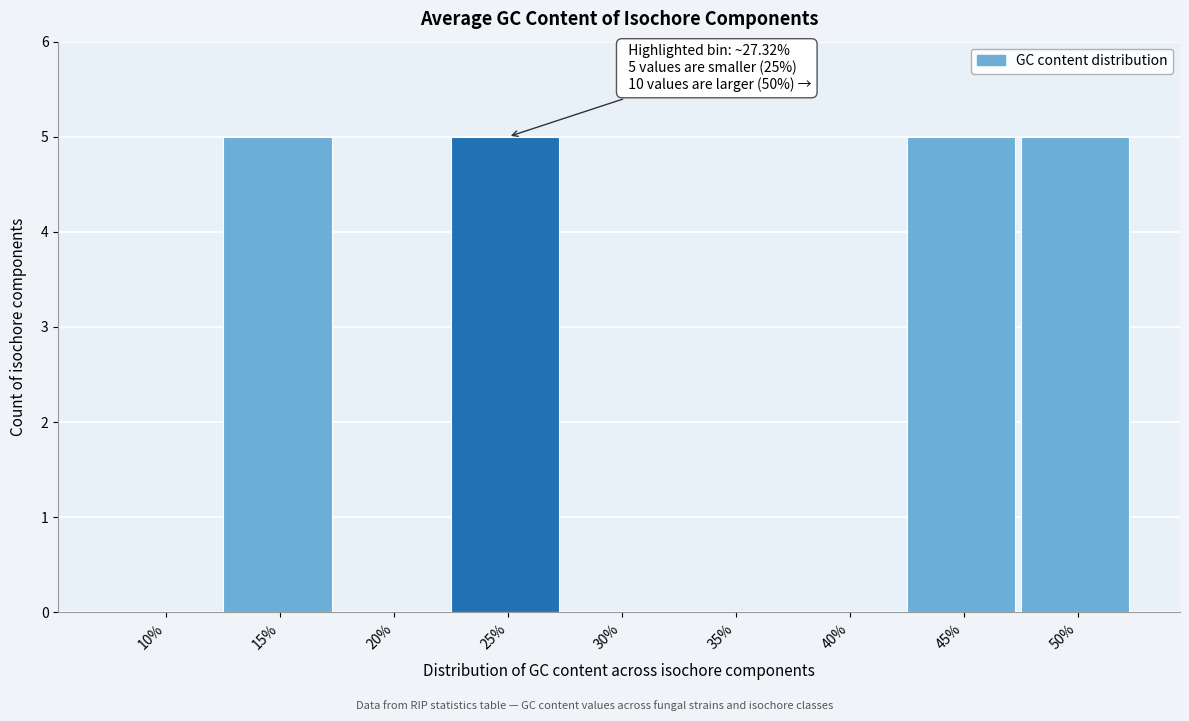

Reading left to right, list all the values displayed in this chart.

10%=0	15%=5	20%=0	25%=5	30%=0	35%=0	40%=0	45%=5	50%=5